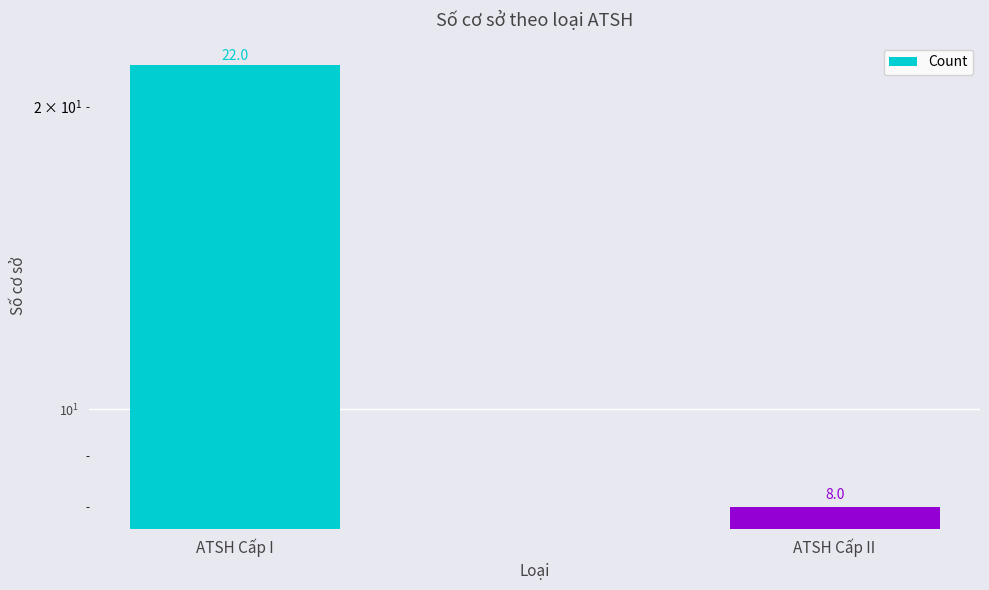

What is the minimum value shown in the chart?

8